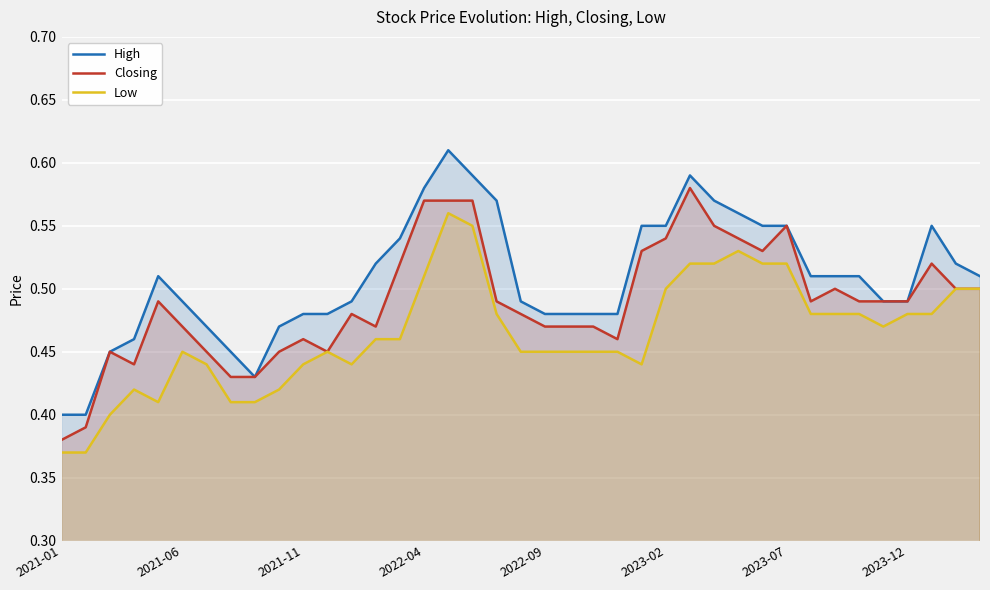

Which series has the largest total across all categories?

High